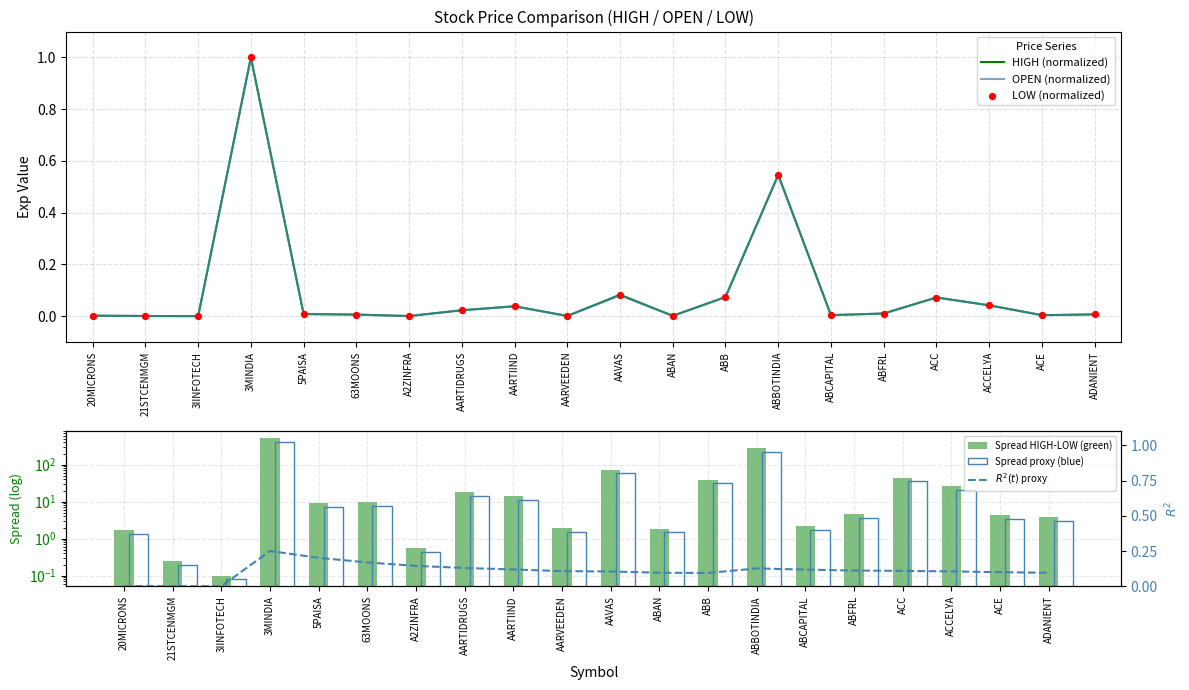

At how many categories does at least one series exceed 506?

1